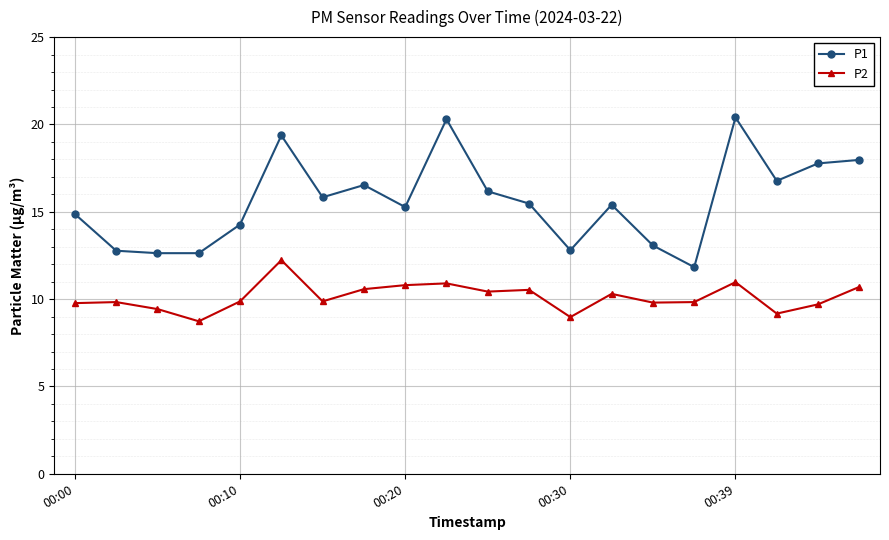

True or false: P1 has more than 1 interior local peaks.

True